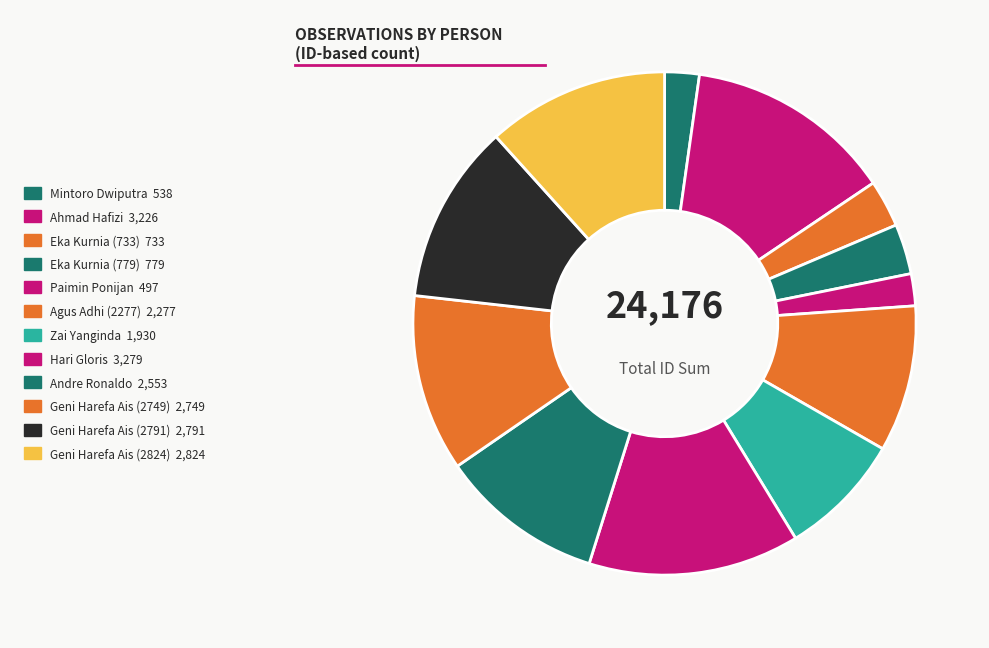

How many segments does this pie chart have?

12